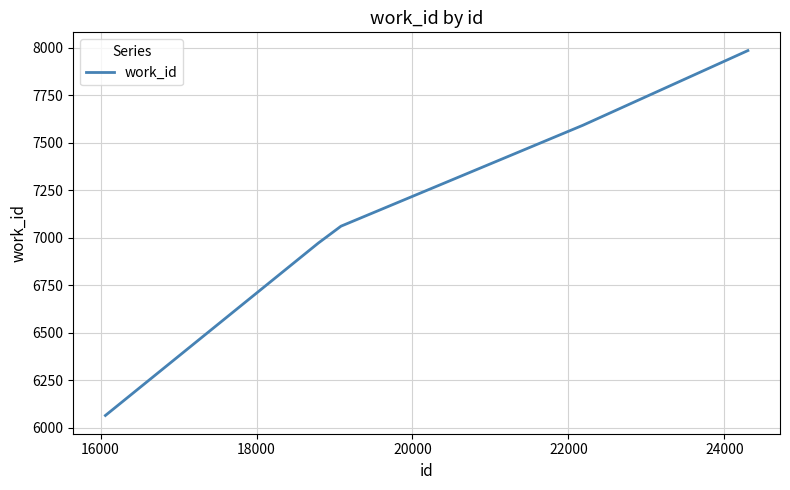

How many categories are shown in the chart?

5